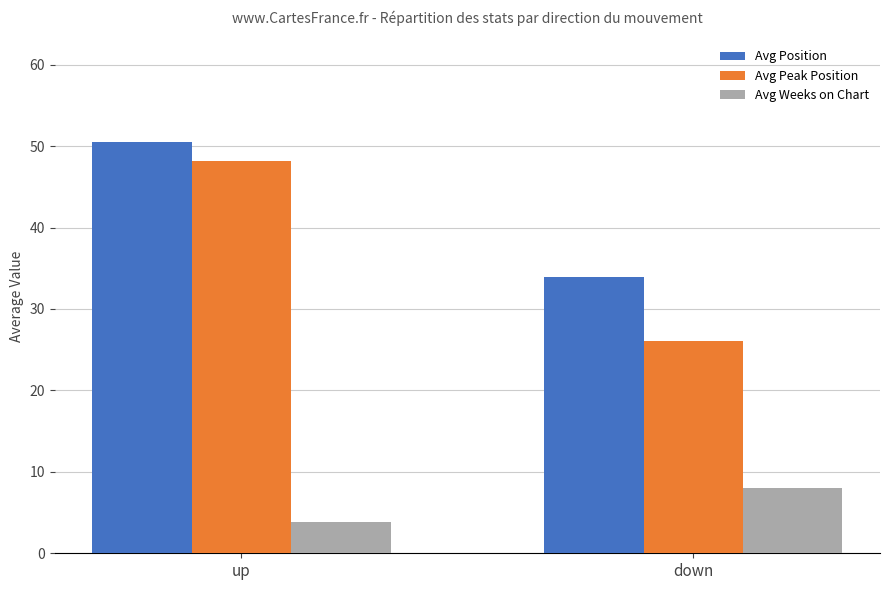

What is the minimum value shown in the chart?

3.8